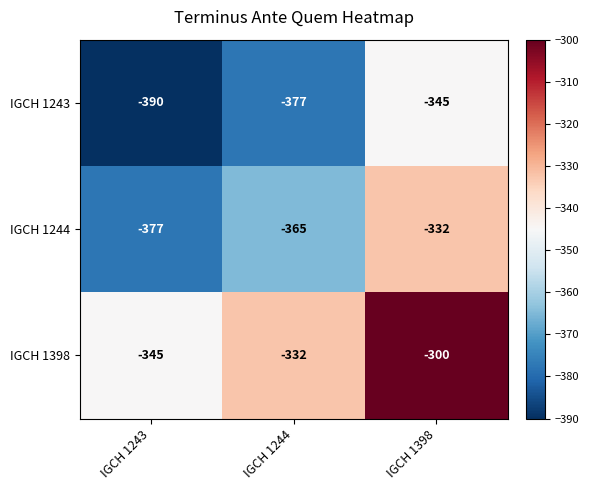

The IGCH 1243 series shows -345 at IGCH 1398. True or false?

True